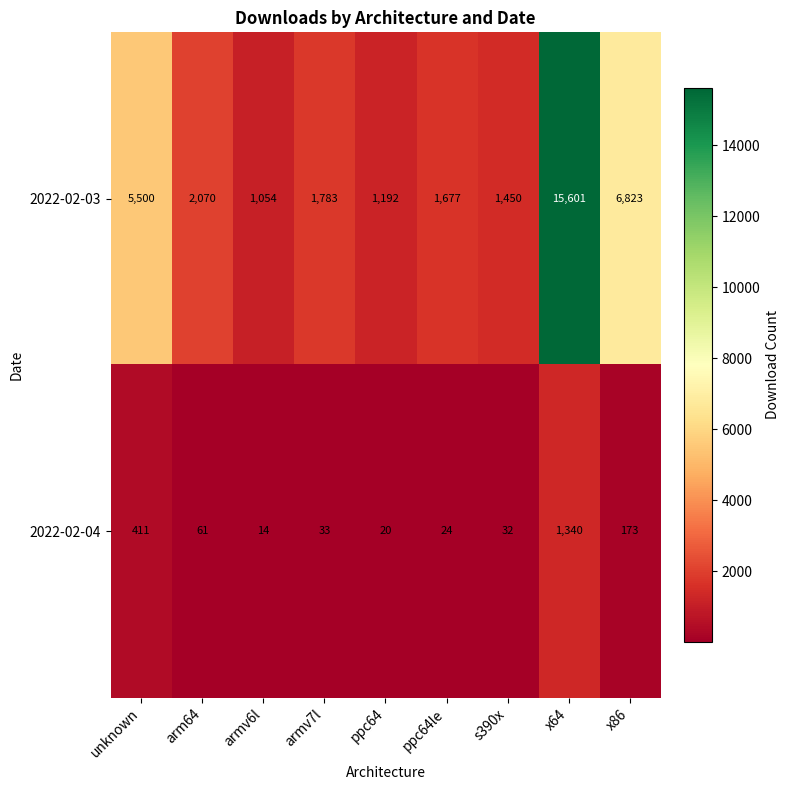

List the labels in order of 2022-02-03 value, smallest first.

armv6l, ppc64, s390x, ppc64le, armv7l, arm64, unknown, x86, x64